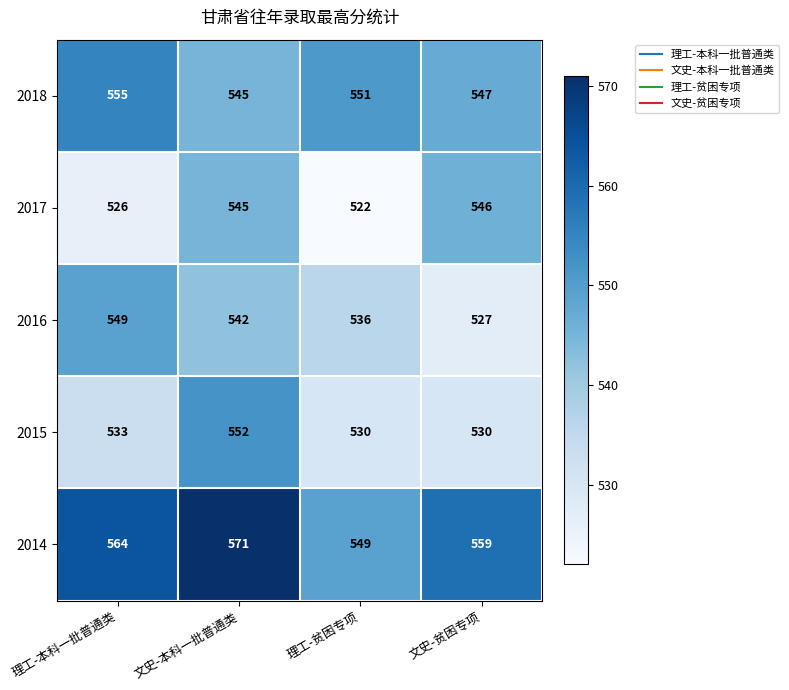

How many series are shown in this chart?

5